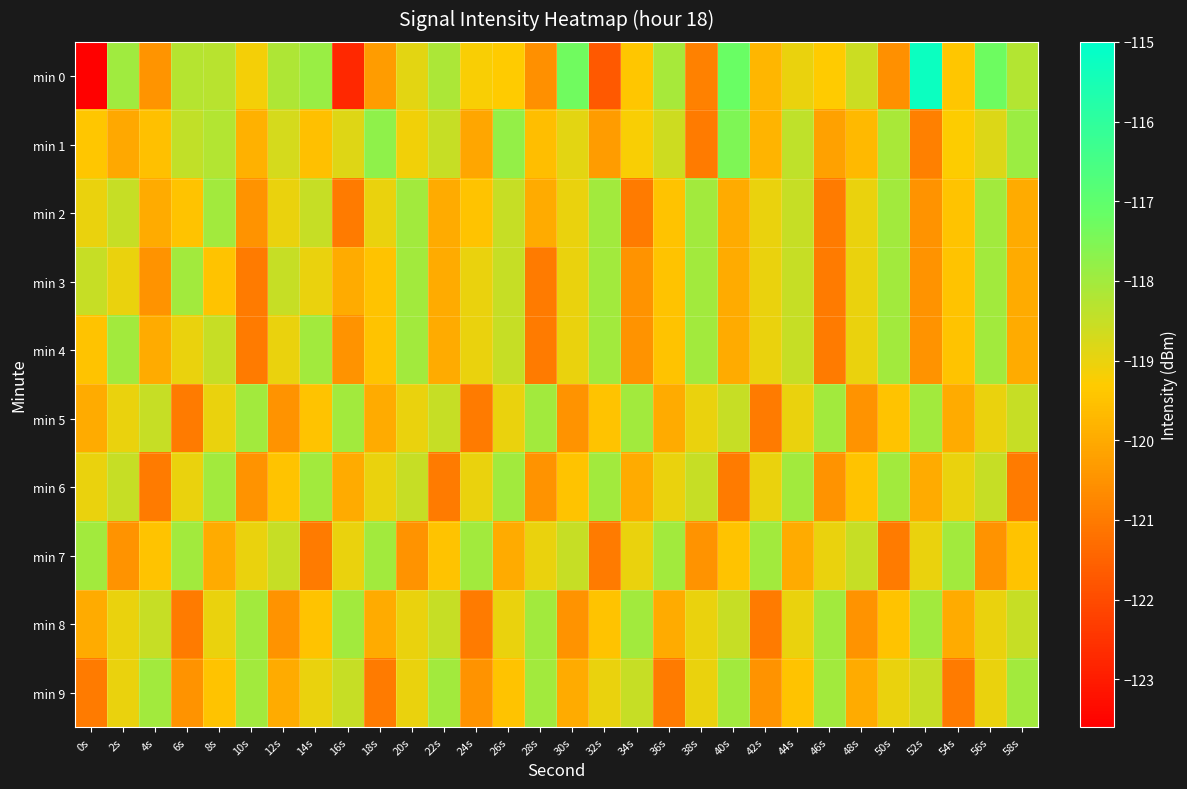

At which category is the sum across all series the highest?

56s